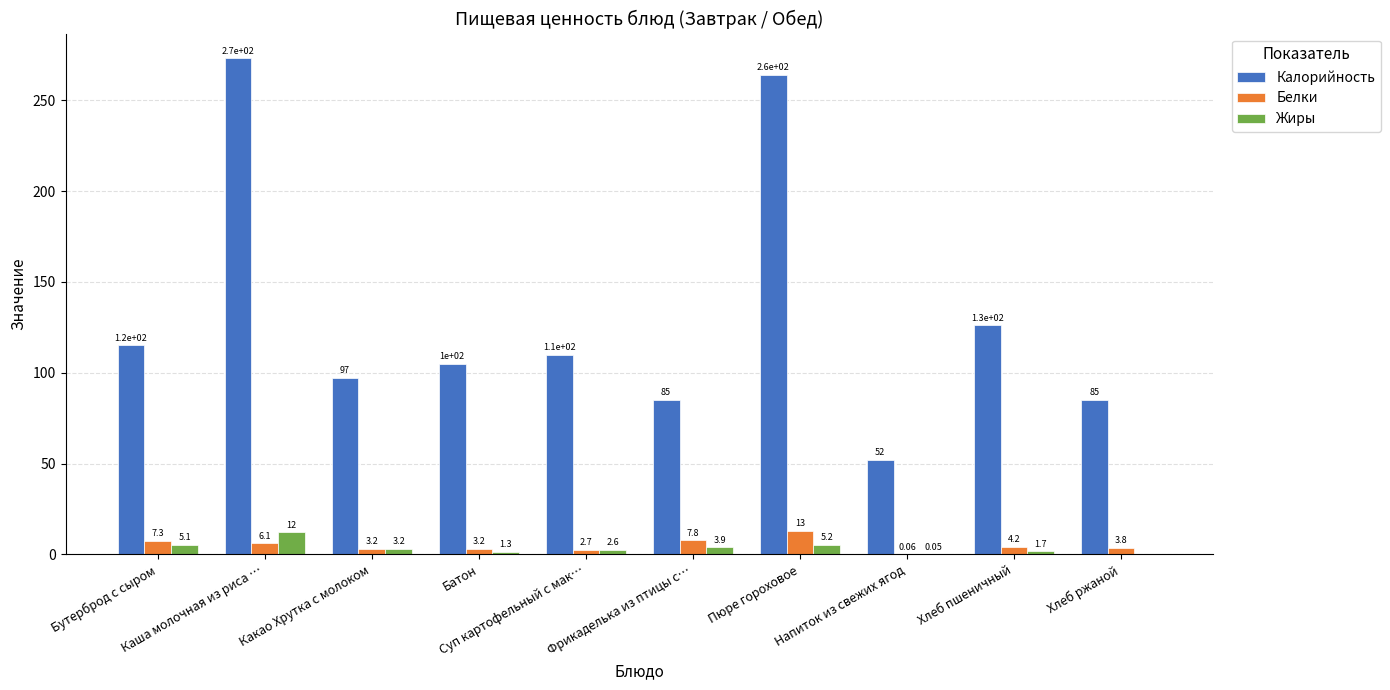

Which series has the largest total across all categories?

Калорийность